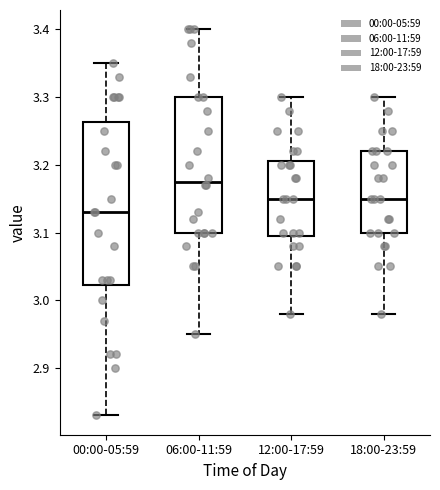

Reading left to right, transcribe this box plot: for each box, give where its median line is, the range the box spans, and where its two whiskers end, as read against the y-axis. The values are not printed on the chart, so give them approximately, as read against the axis.

00:00-05:59: median 3.13, box 3.02 to 3.26, whiskers 2.83 to 3.35
06:00-11:59: median 3.18, box 3.10 to 3.30, whiskers 2.95 to 3.40
12:00-17:59: median 3.15, box 3.10 to 3.21, whiskers 2.98 to 3.30
18:00-23:59: median 3.15, box 3.10 to 3.22, whiskers 2.98 to 3.30